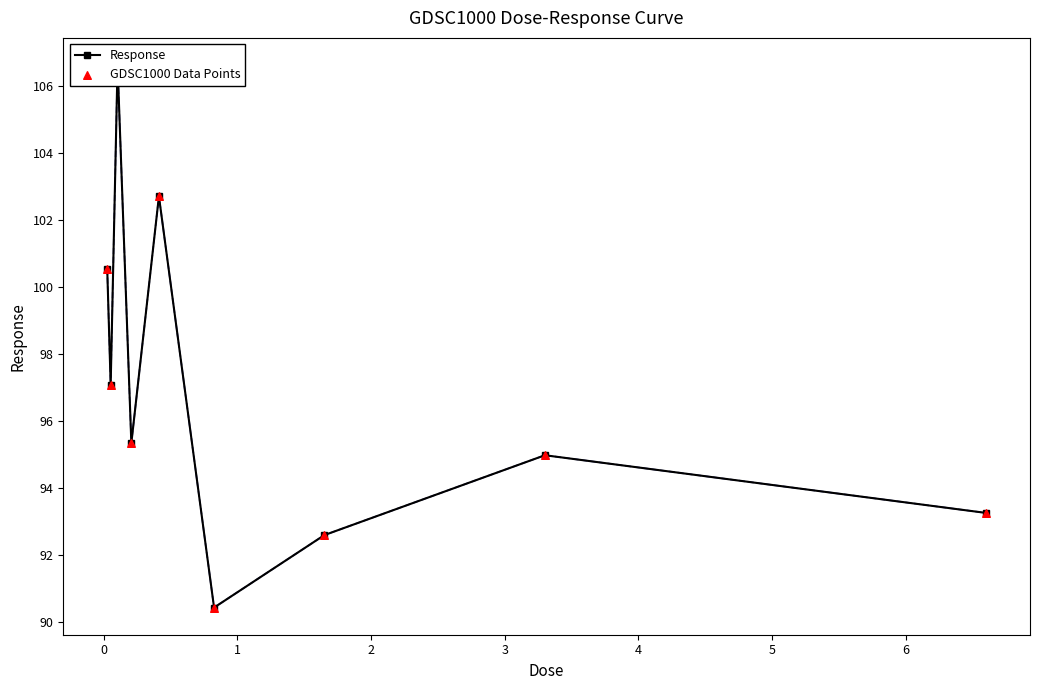

Which series contains the highest Y value?

Response